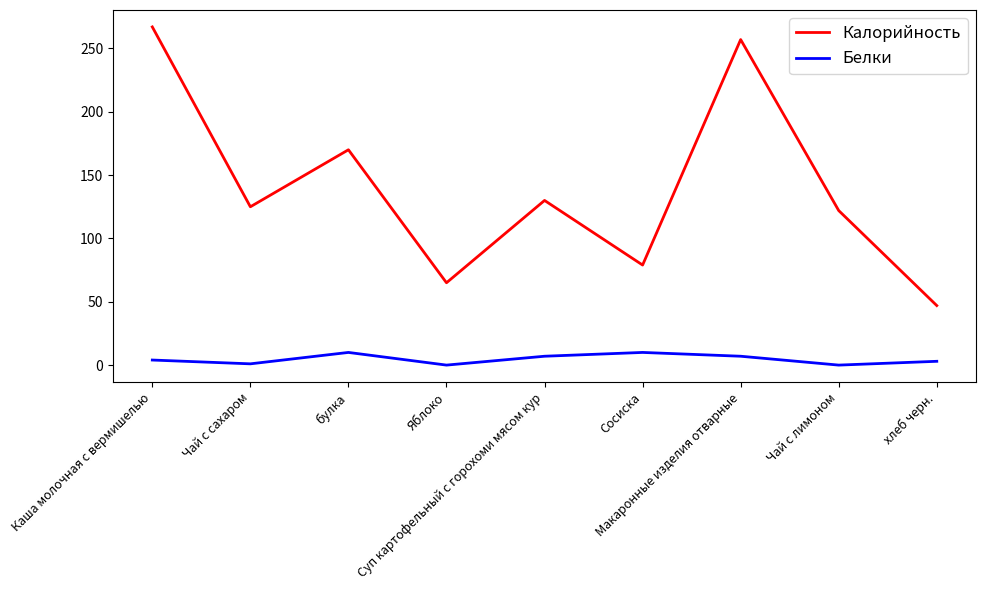

List the series in order of their peak value, highest first.

Калорийность, Белки